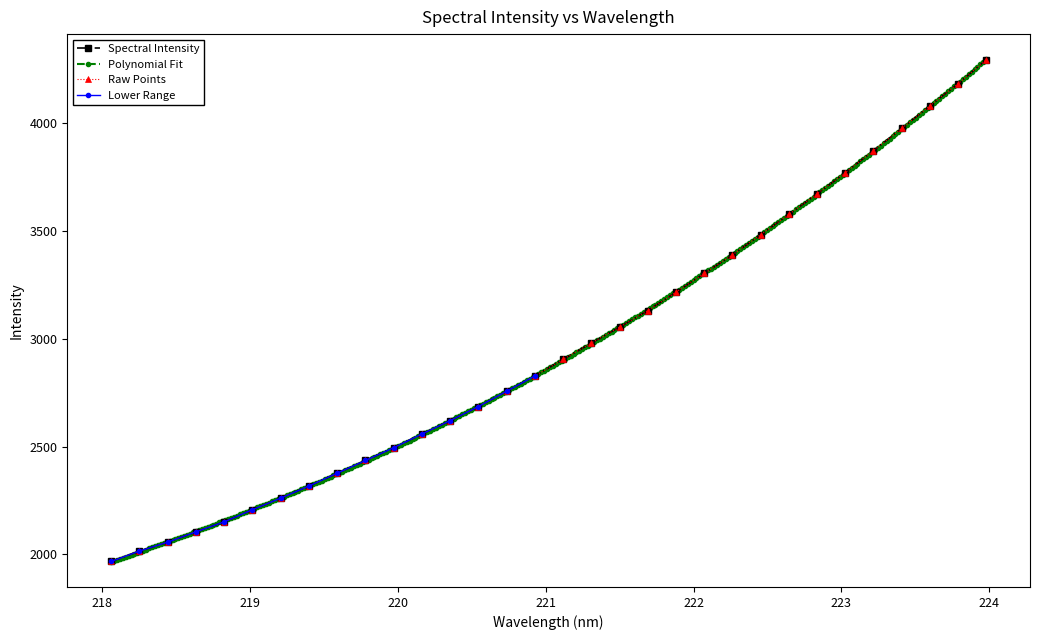

Does the chart have visible grid lines?

No